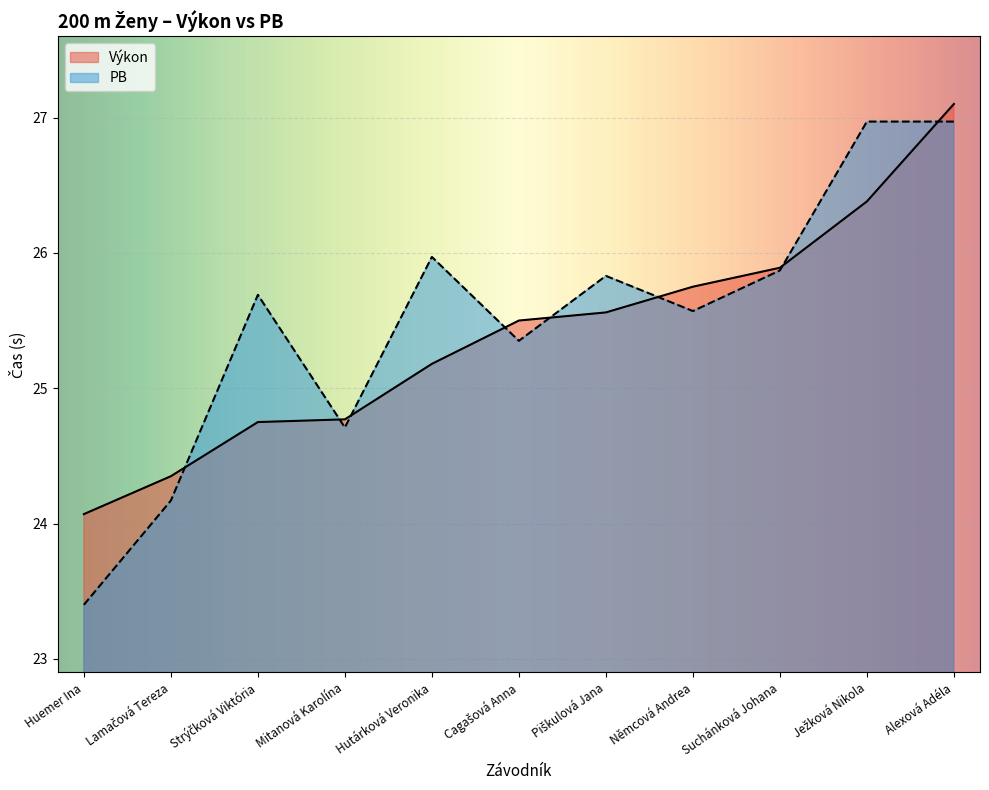

What is the greatest value displayed?

27.1